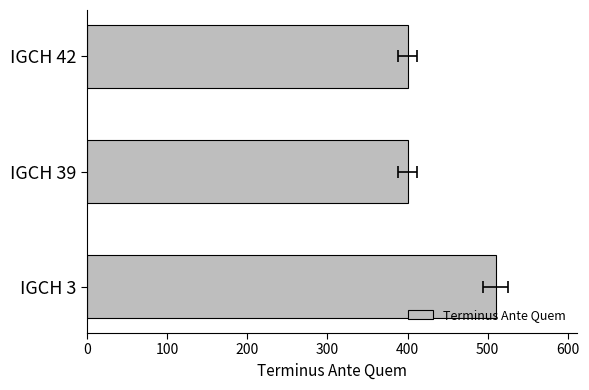

Reading left to right, what are all the values shown in this chart?

510	400	400